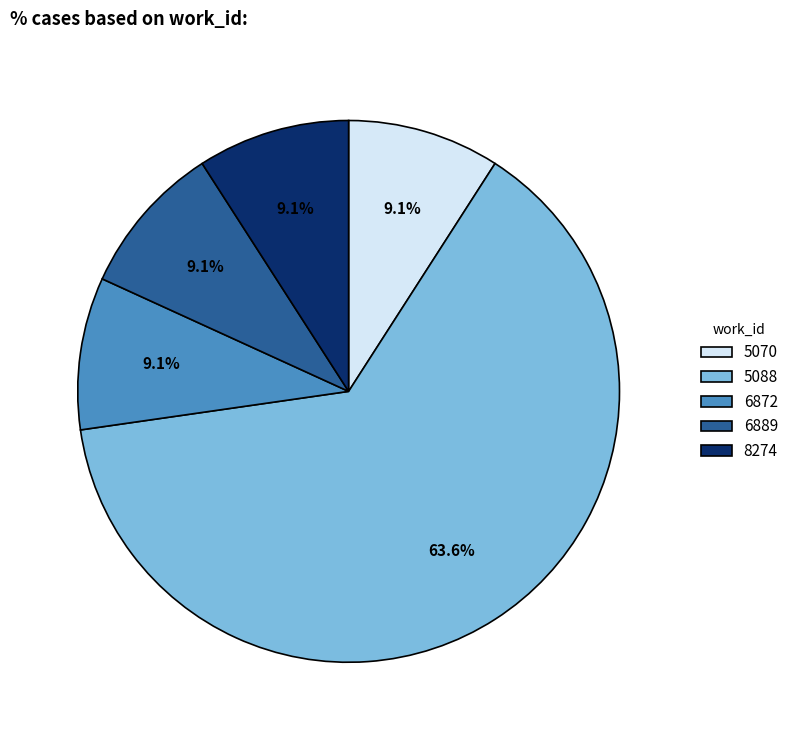

Does 6889 represent more than half of the total?

No